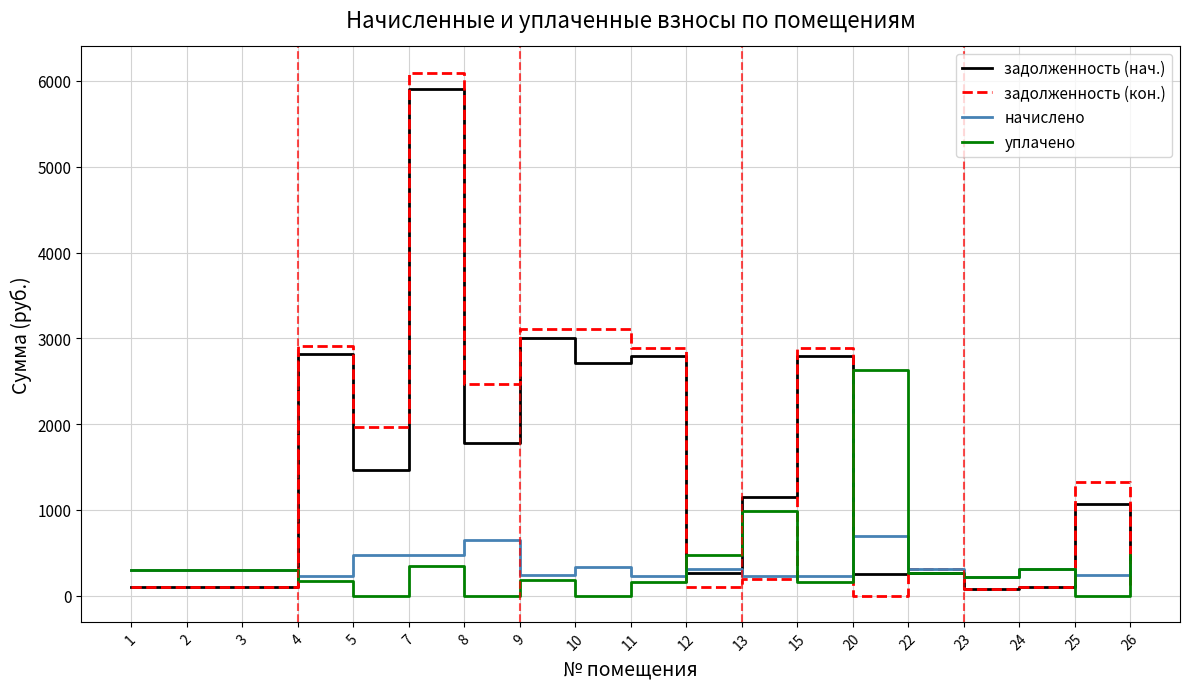

The value of задолженность (нач.) at 9 is 884.5. True or false?

False